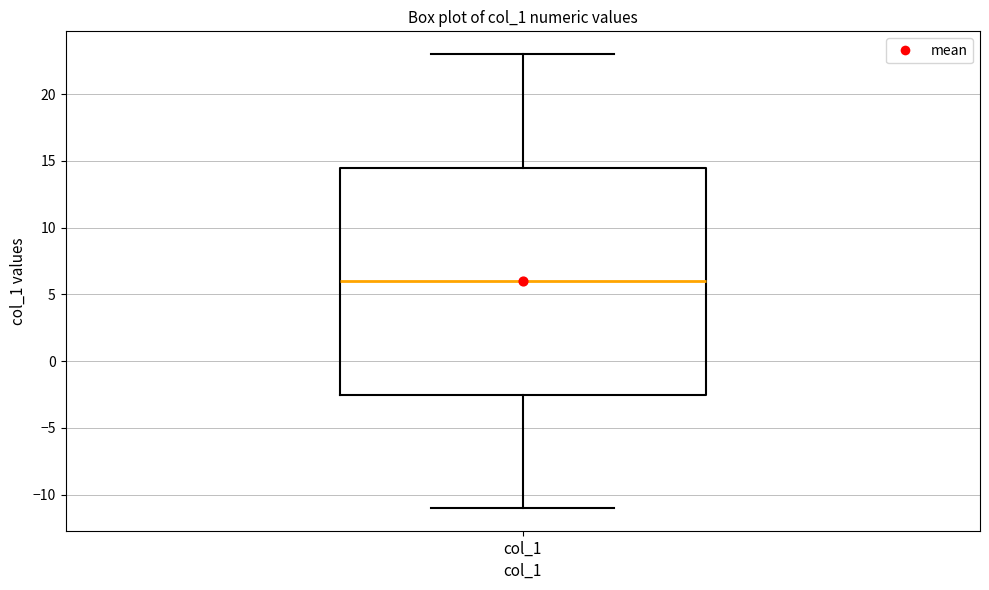

Where does the lower whisker of the box for col_1 end on the y-axis? The values are not printed on the chart, so give them approximately, as read against the axis.

-11.0